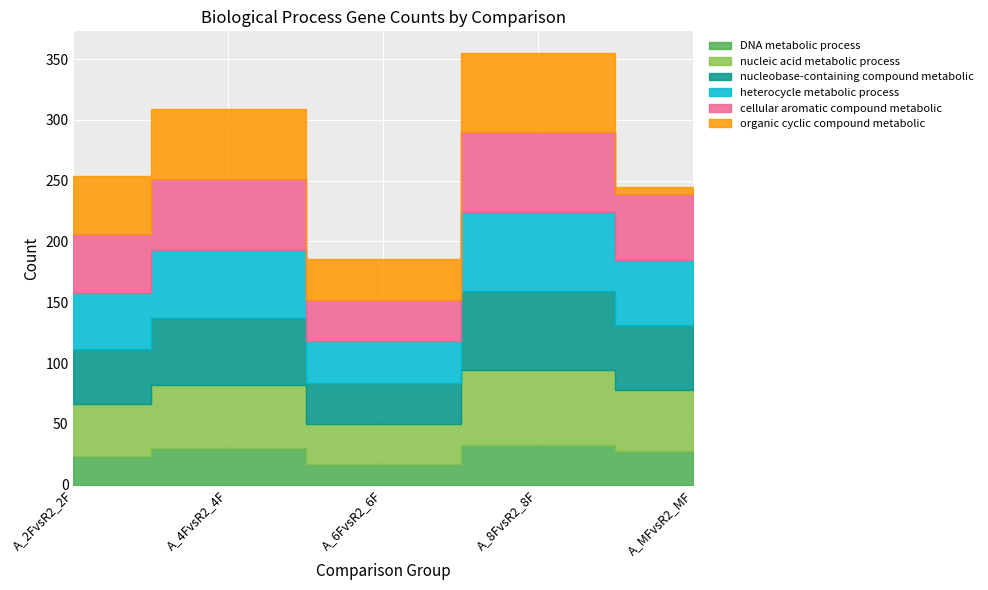

What is the average value of the heterocycle metabolic process series?

51